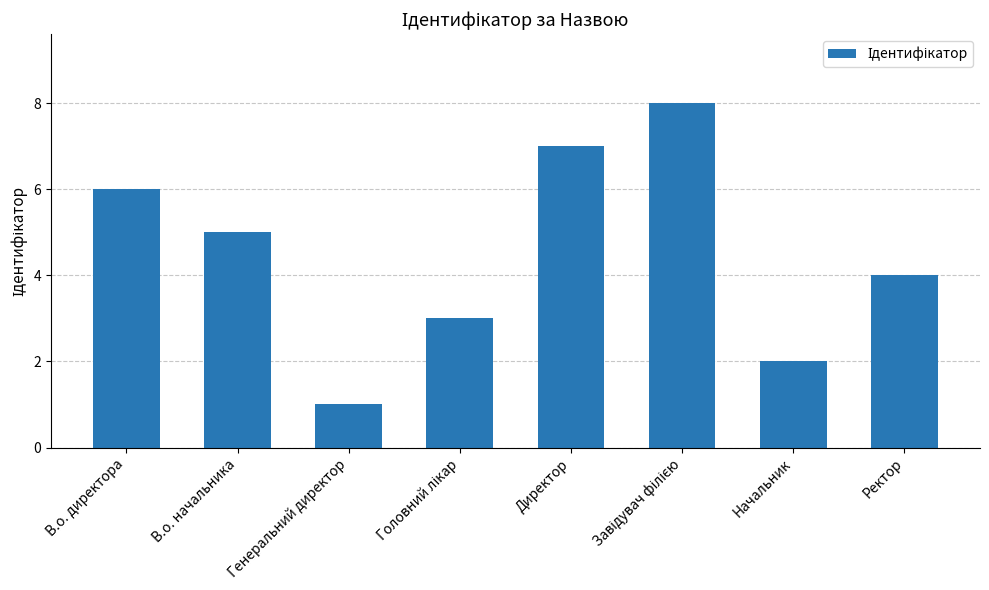

What is the maximum value shown in the chart?

8